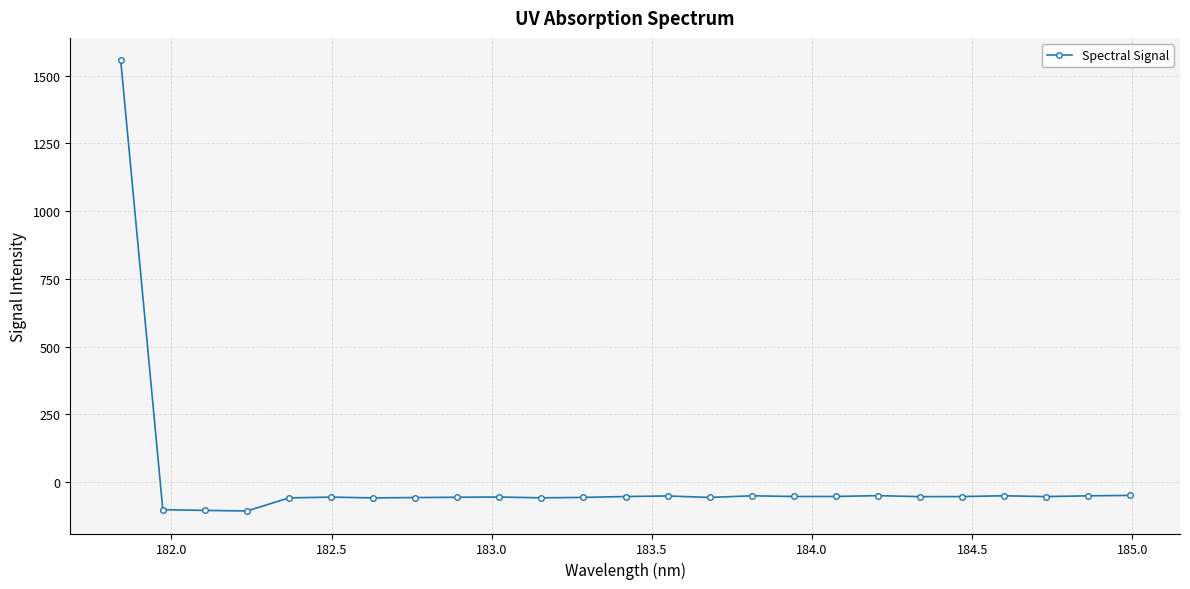

What is the value of the 20th point from the left?

-54.0